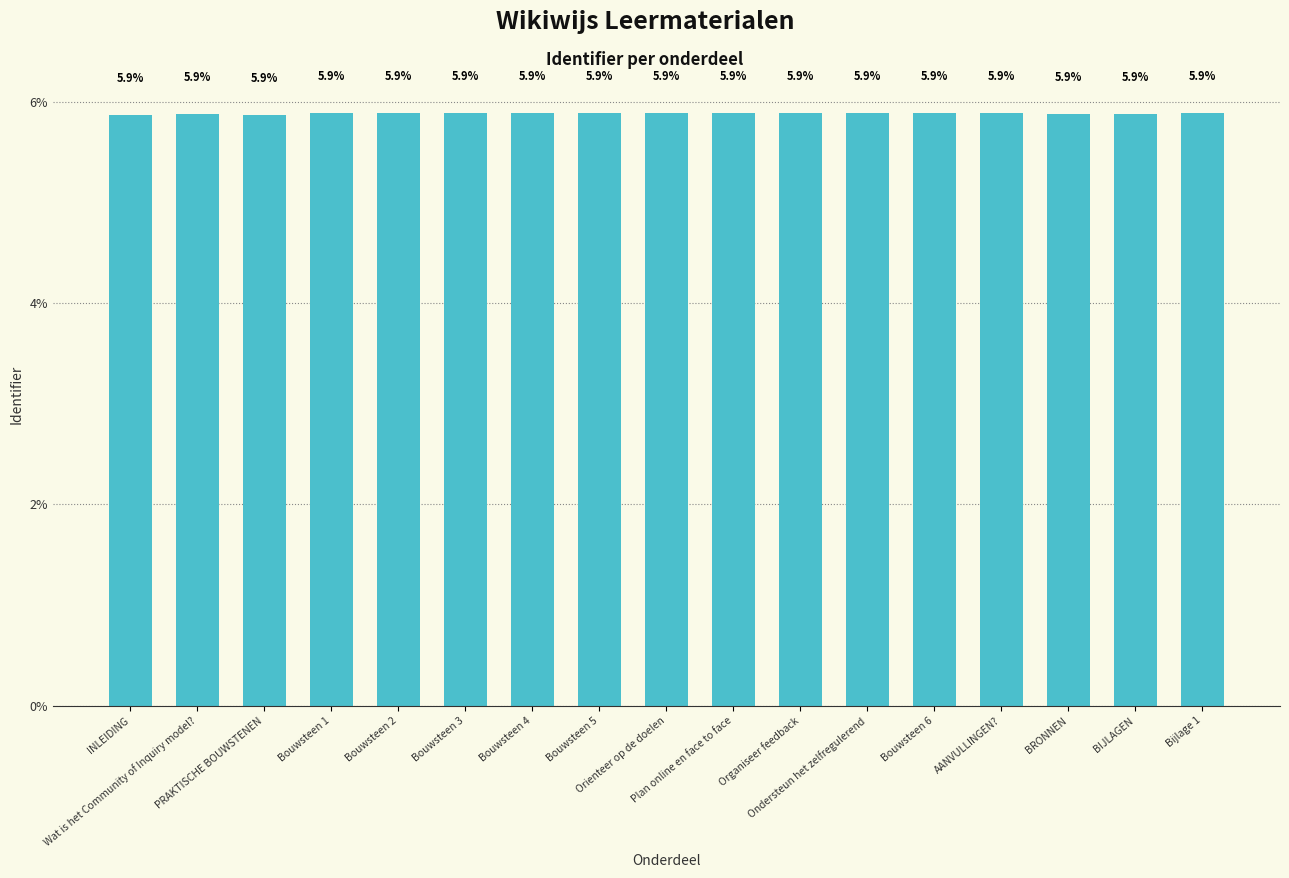

What is the average value?

5.9